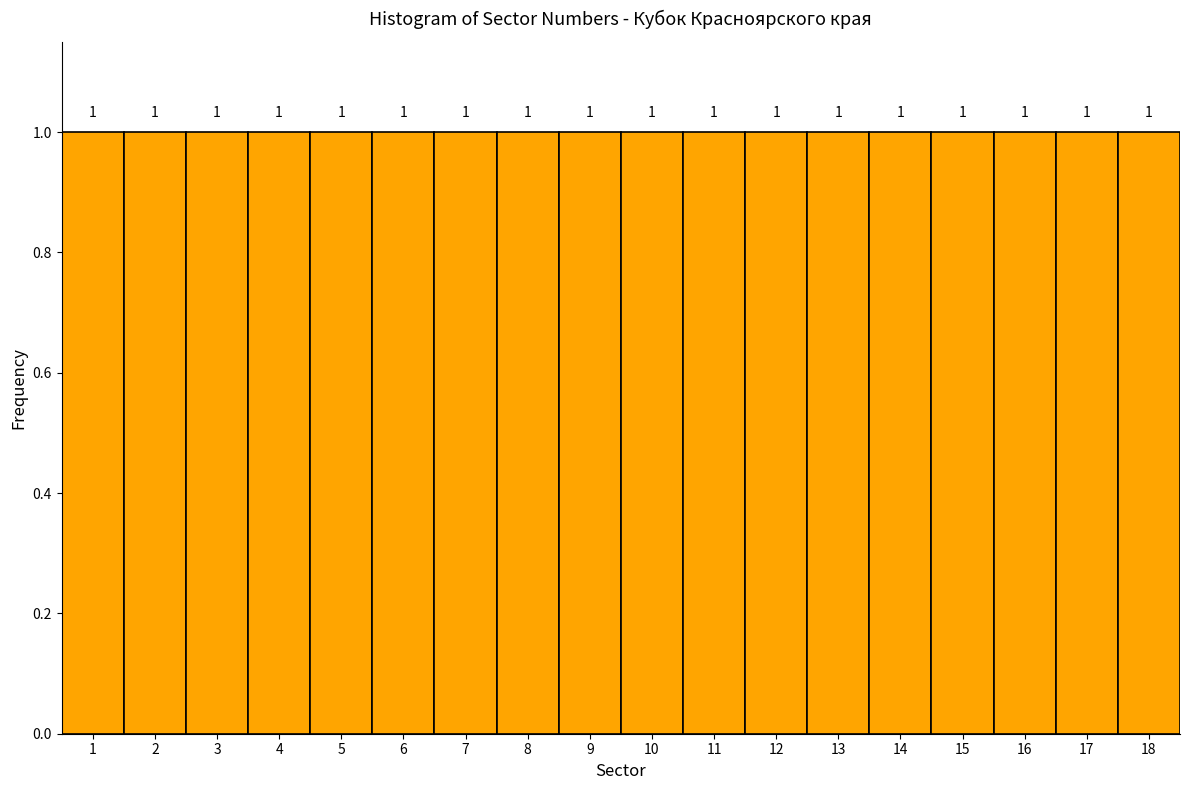

How tall is the bar that spans 17.5 to 18.5 on the x-axis?

1